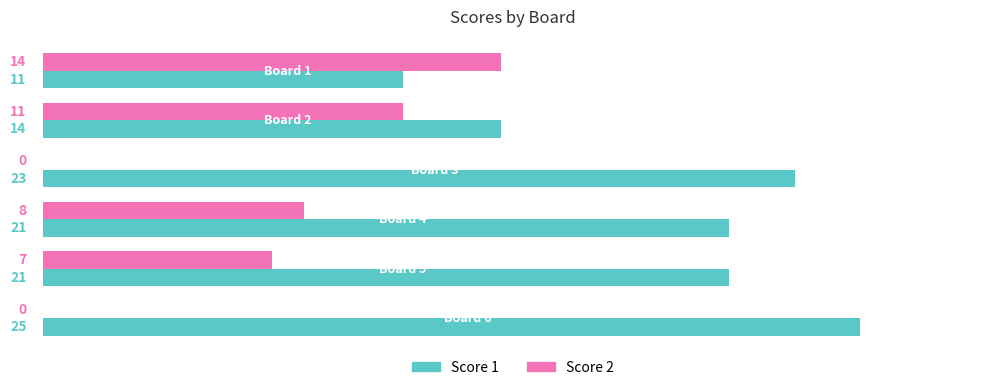

What are all the series names shown in the legend?

Score 1, Score 2